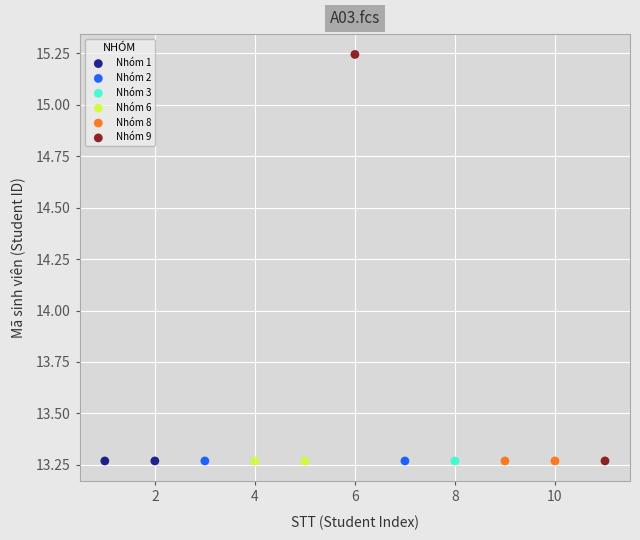

What are all the series names shown in the legend?

Nhóm 1, Nhóm 2, Nhóm 3, Nhóm 6, Nhóm 8, Nhóm 9